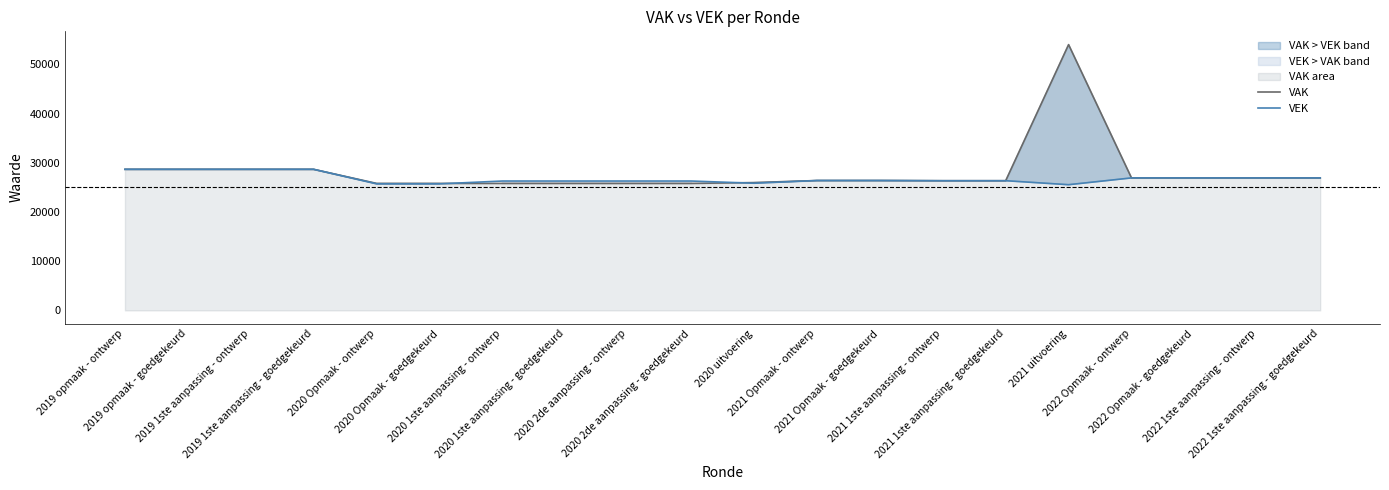

Reading right to left, extract all data points from this chart.

VAK: 26935	26935	26935	26935	54032	26366	26366	26404	26404	25986	25818	25818	25818	25818	25818	25818	28680	28680	28680	28680
VEK: 26935	26935	26935	26935	25555	26366	26366	26404	26404	25853	26303	26303	26303	26303	25728	25728	28680	28680	28680	28680